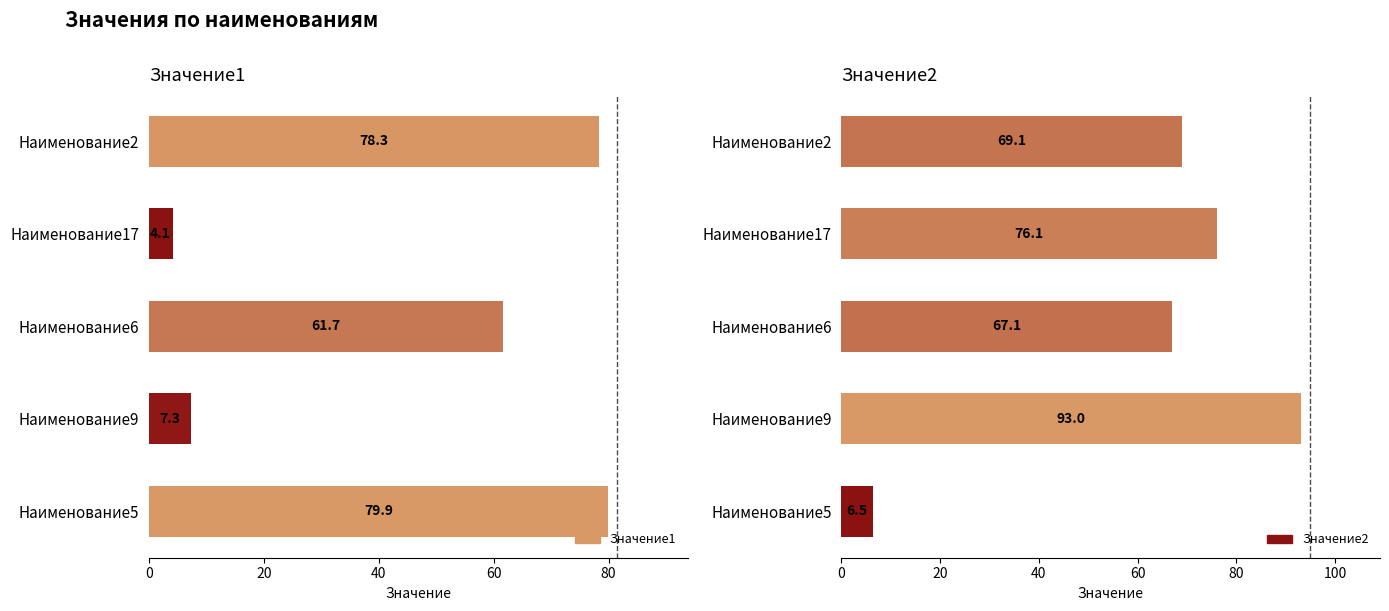

How many categories are shown in the chart?

5